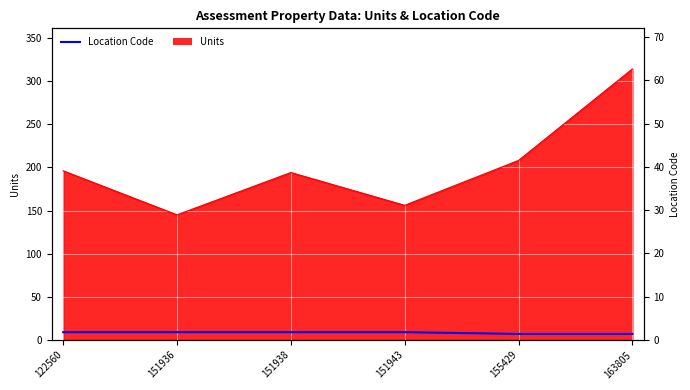

How many lines are shown in the chart?

1